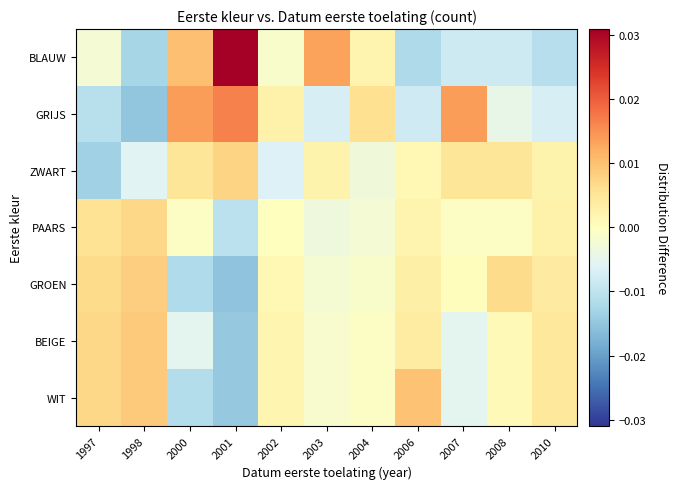

Which label corresponds to the smallest value in the chart?

2001